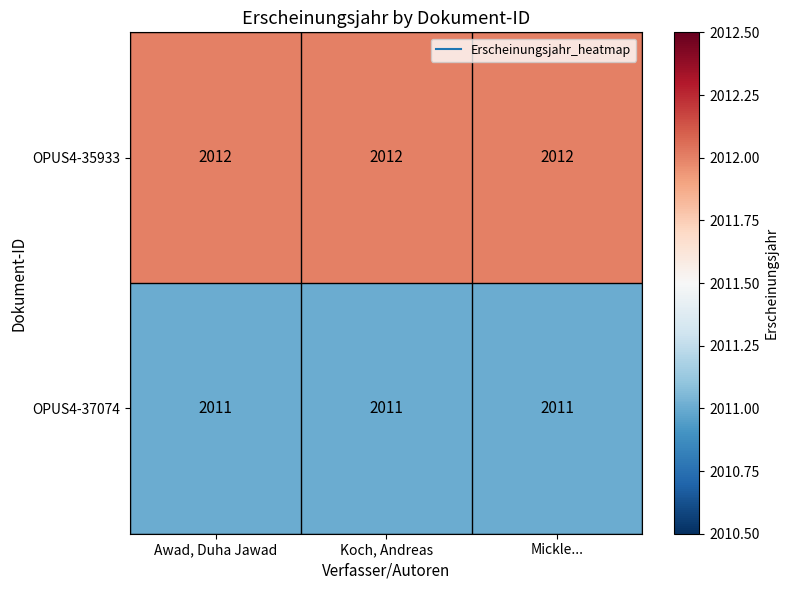

At Mickle..., list the series in order from largest to smallest.

OPUS4-35933, OPUS4-37074